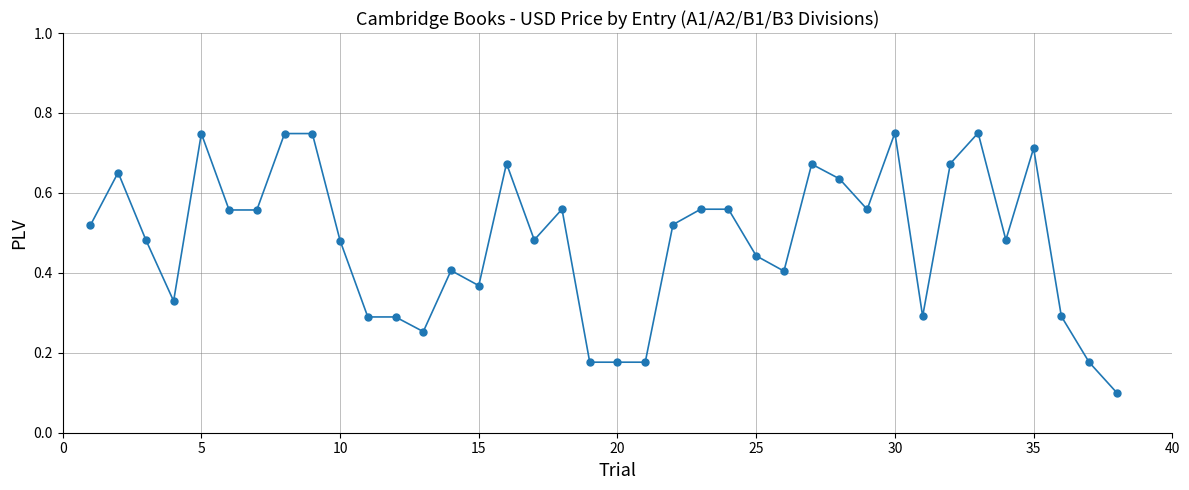

What is the sum of all values?

18.3